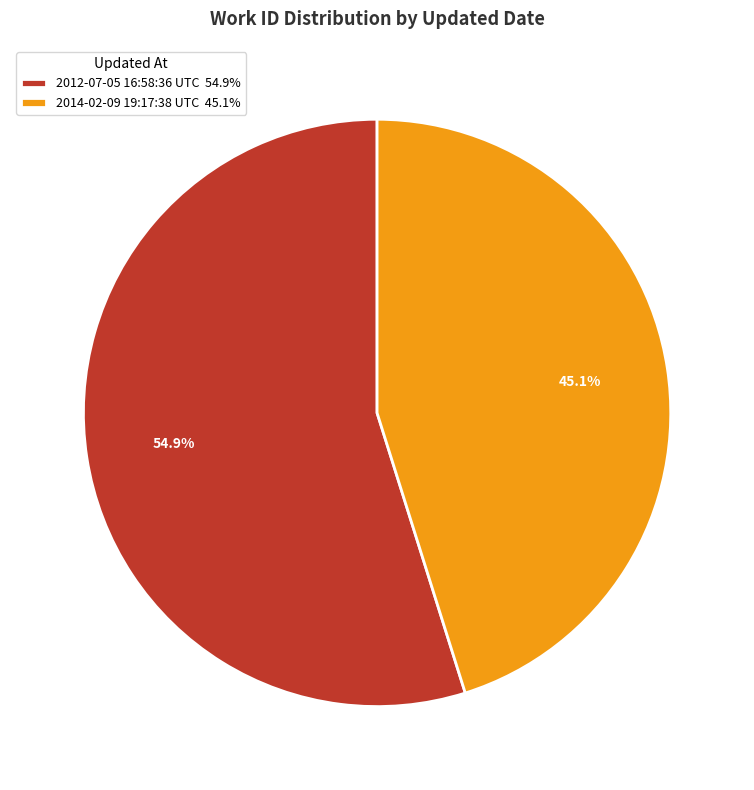

Count the number of slices in the pie.

2